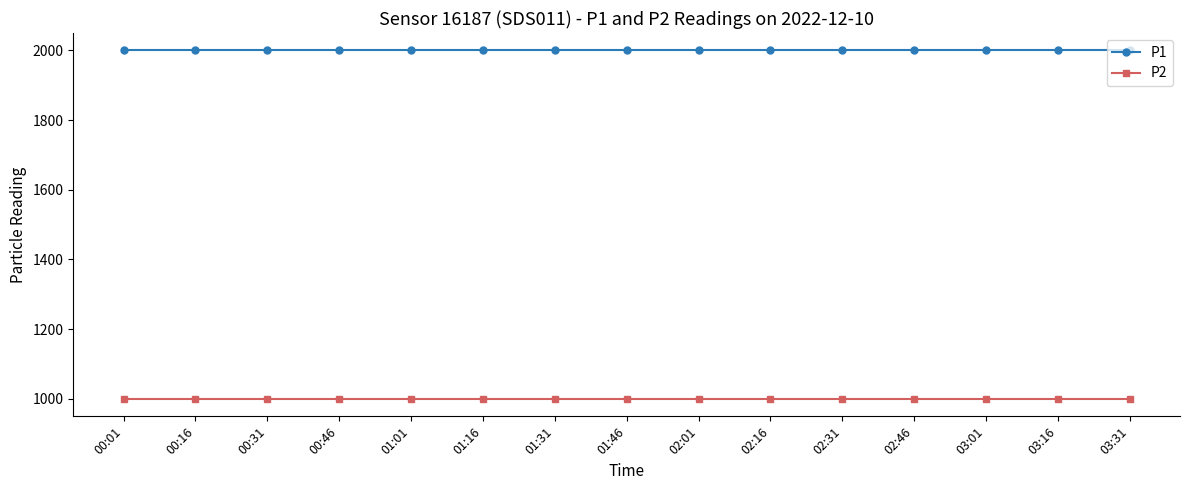

True or false: P1 has a value of 1081.7 at 03:31.

False